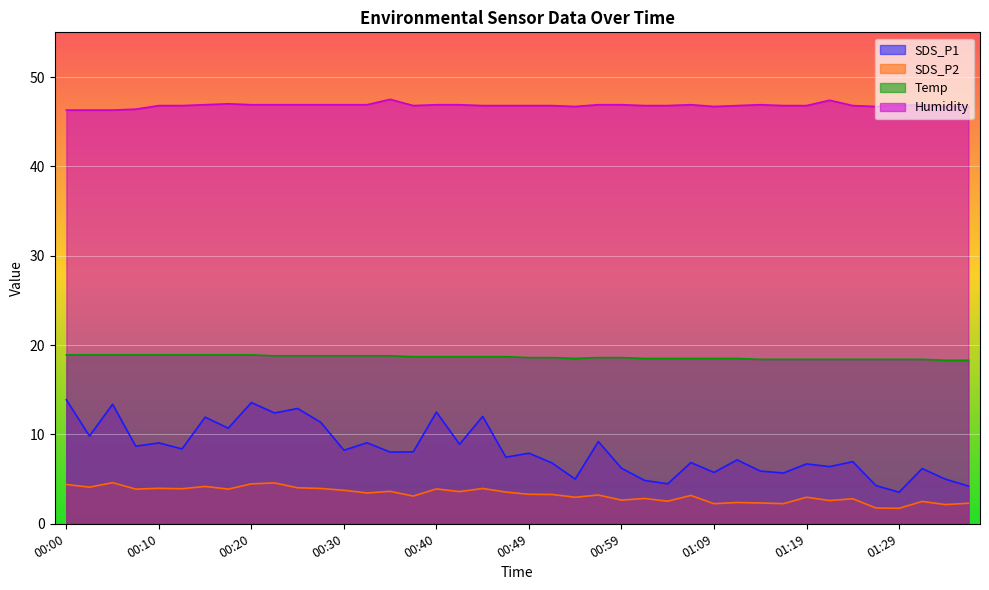

At how many categories does at least one series exceed 23?

40